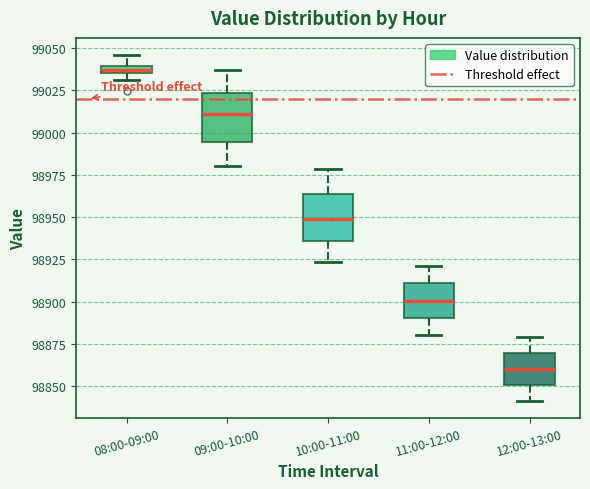

Where does the median line of the box for 11:00-12:00 sit on the y-axis? The values are not printed on the chart, so give them approximately, as read against the axis.

98900